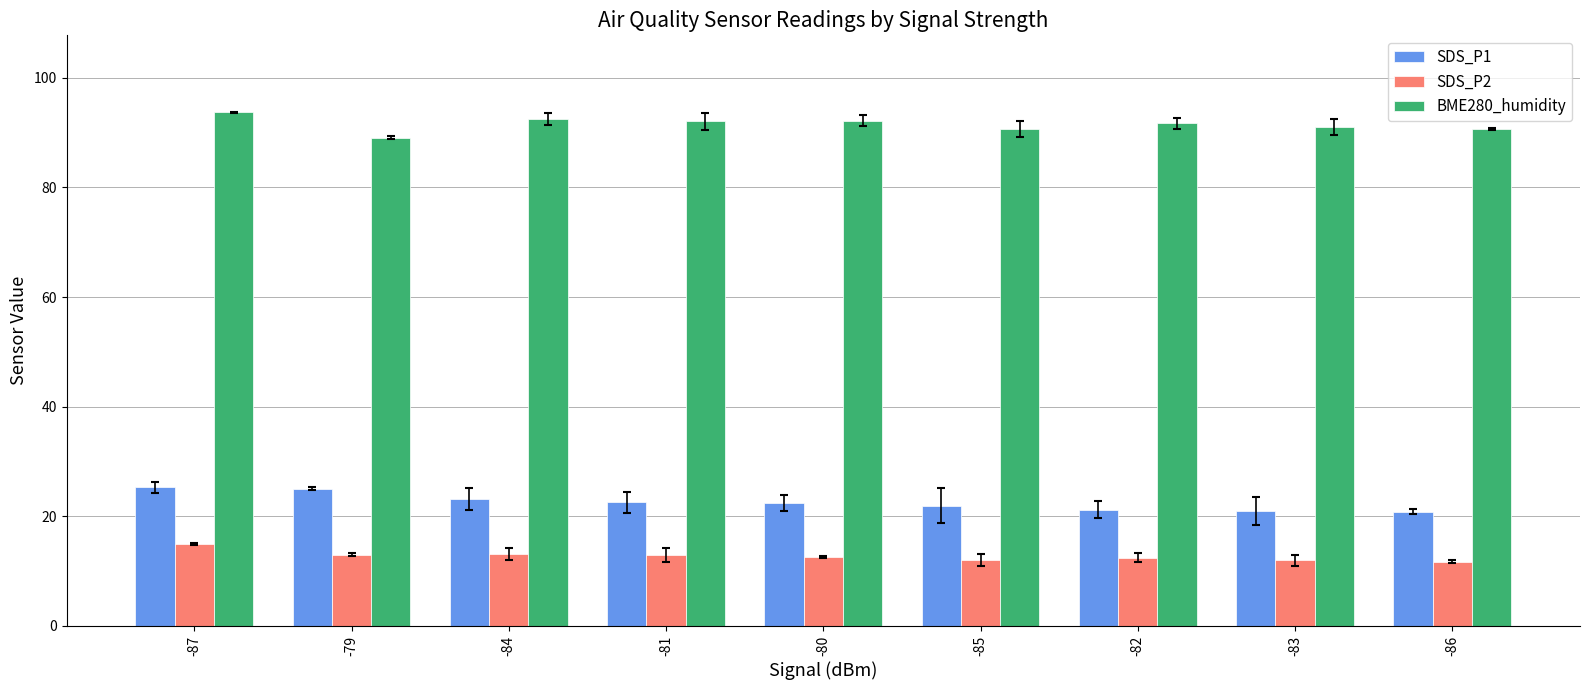

What value does the SDS_P2 series have at -80?

12.5